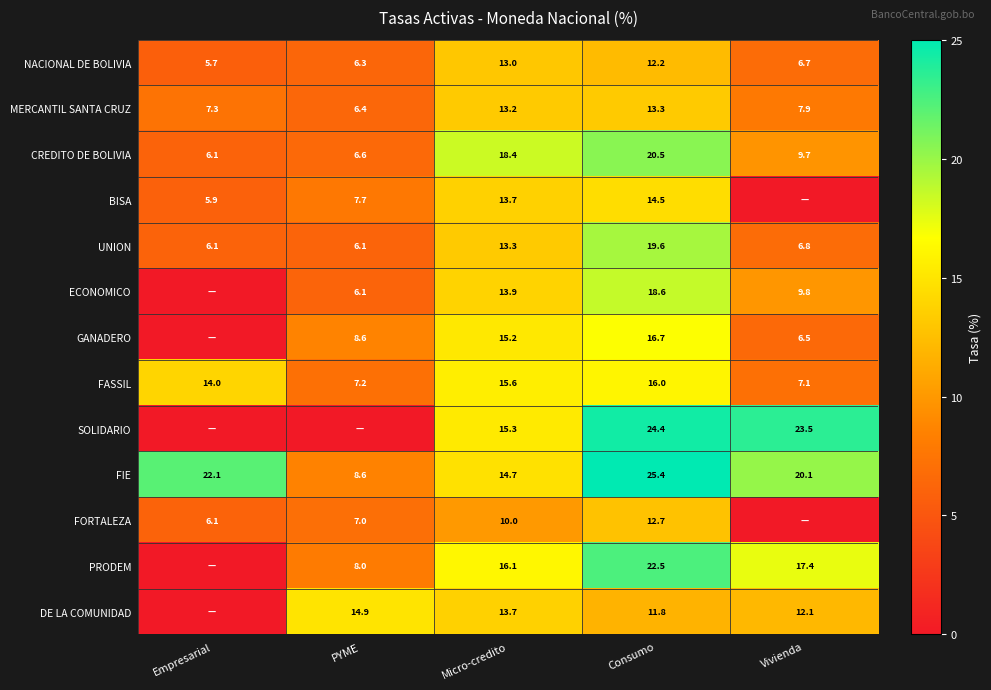

What value does the MERCANTIL SANTA CRUZ series have at Micro-credito?

13.2